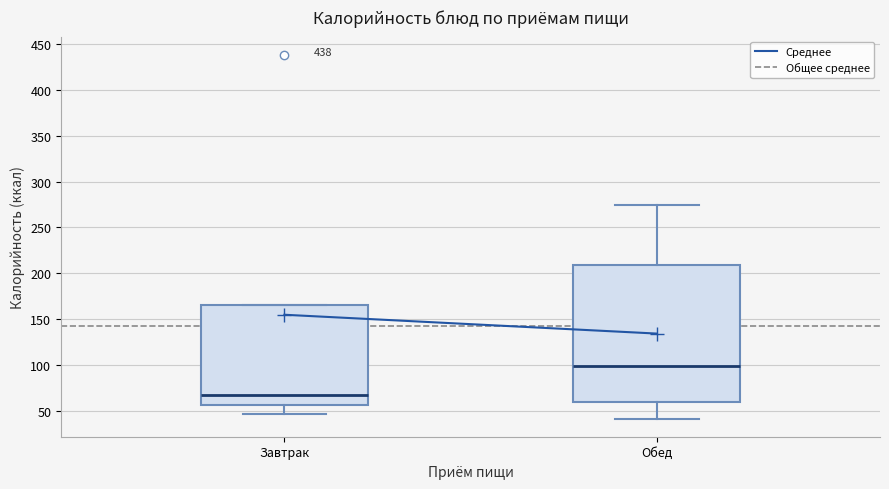

Comparing the boxes themselves (not the whiskers), which one is the tallest?

Обед